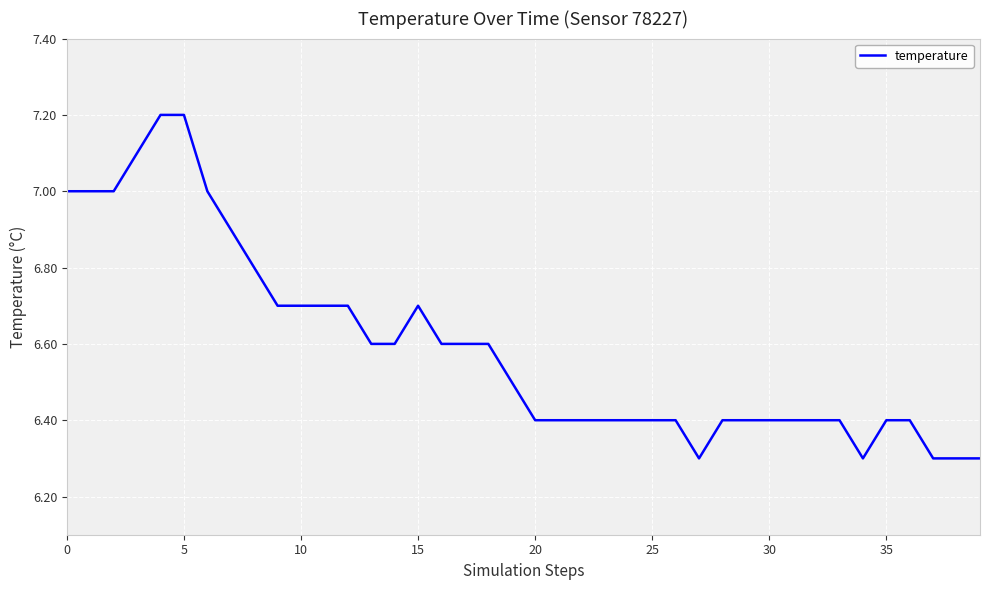

What is the smallest value displayed?

6.3